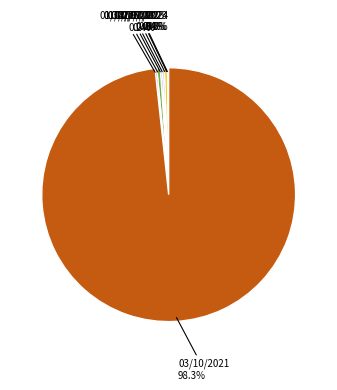

How much of the chart is everything except 01/02/2022?

99.6%